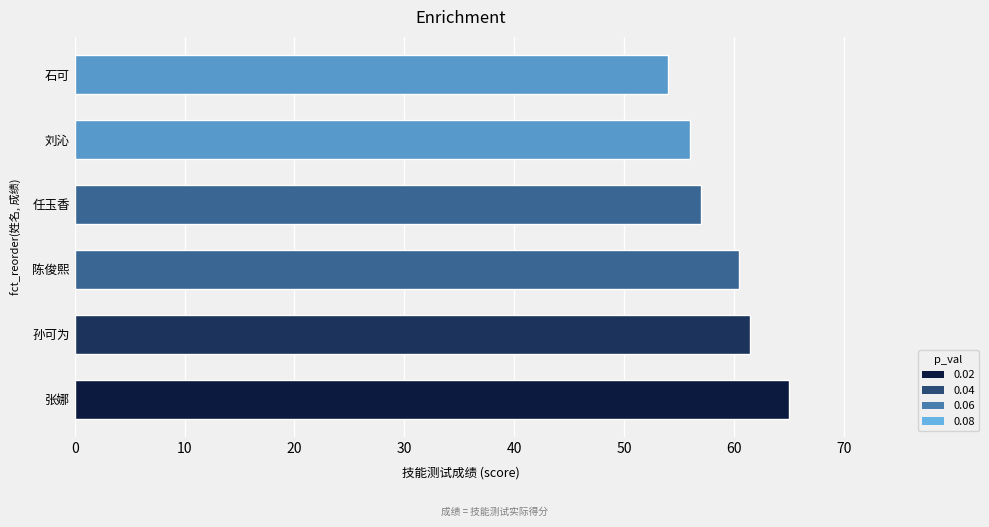

Read the value at 陈俊熙.

60.5